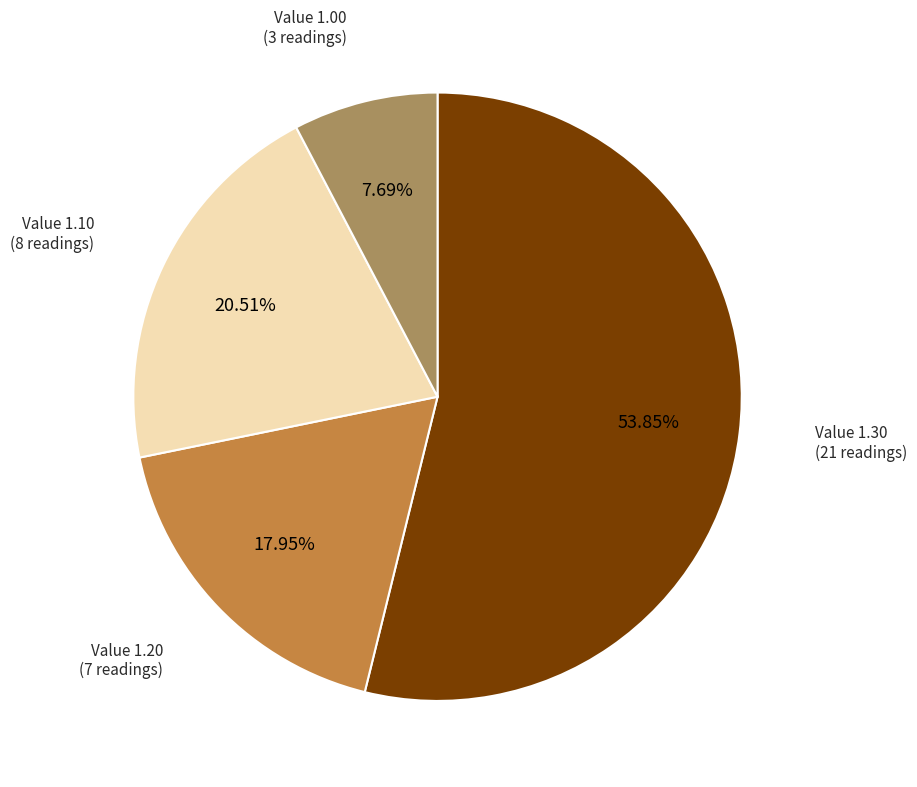

Rank the categories by value from lowest to highest.

Value 1.00, Value 1.20, Value 1.10, Value 1.30